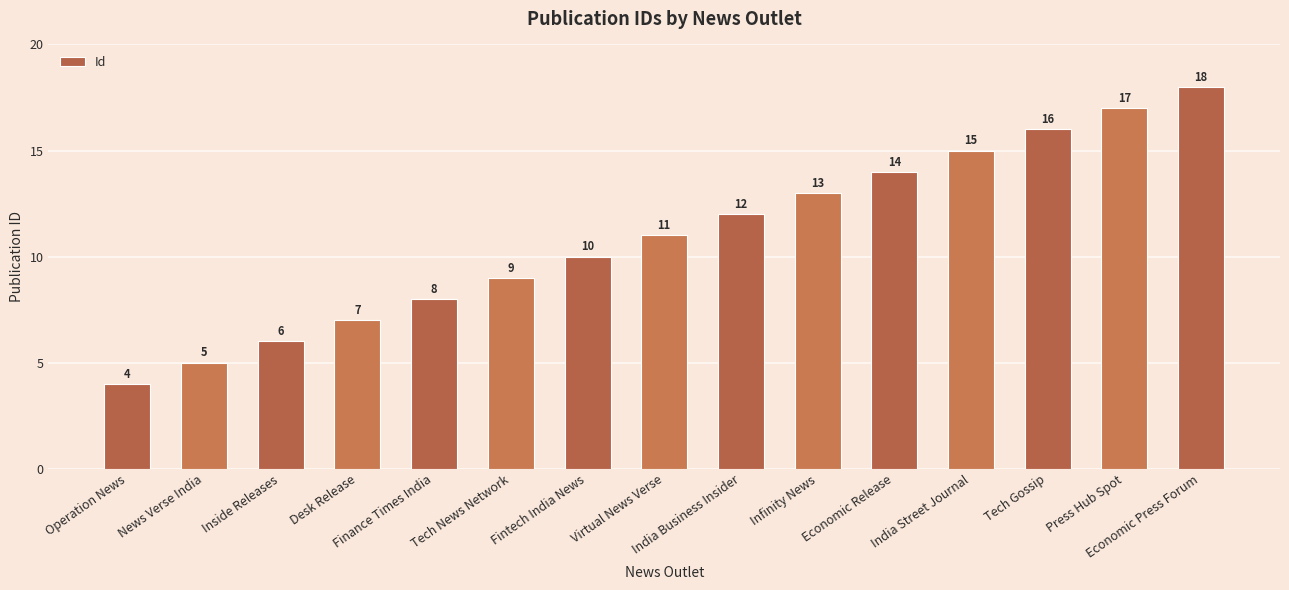

At which category does the chart reach its peak across all series?

Economic Press Forum